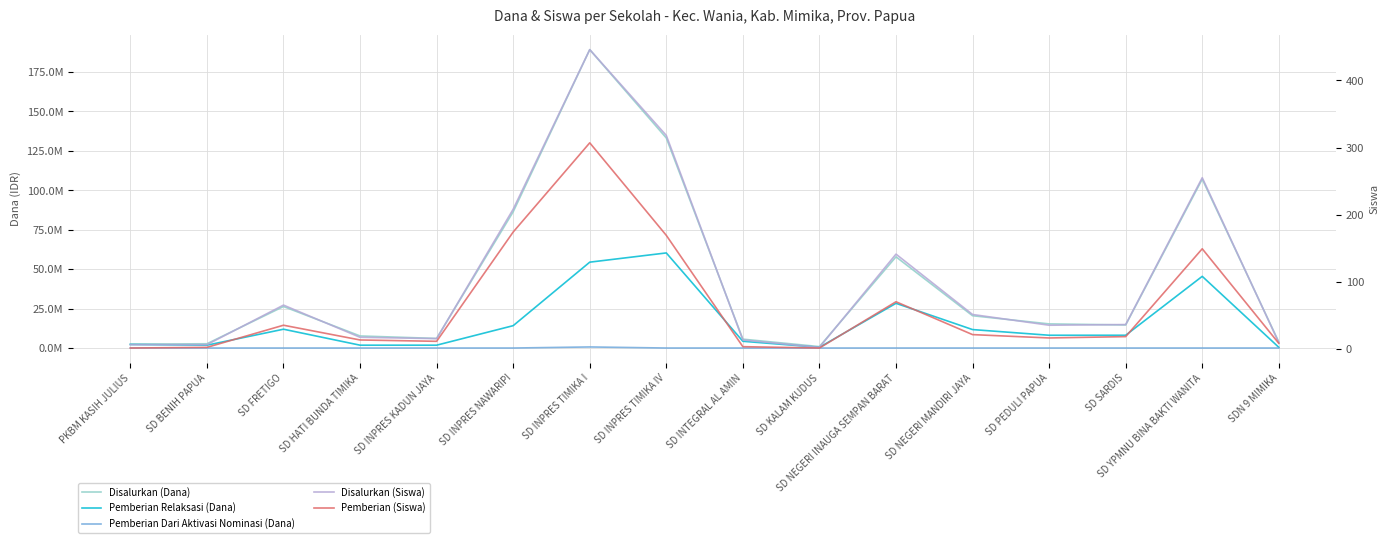

Is it true that Pemberian Relaksasi (Dana) equals 16810959 at SD INPRES TIMIKA IV?

False